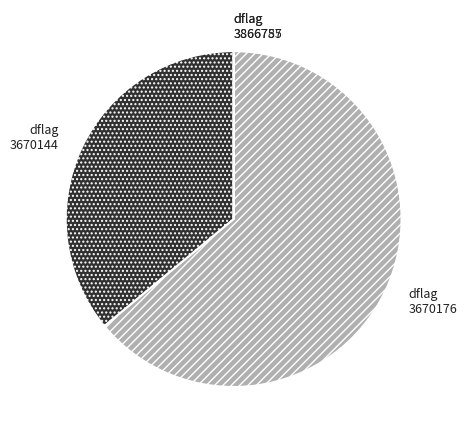

Which slice is the largest?

3670176